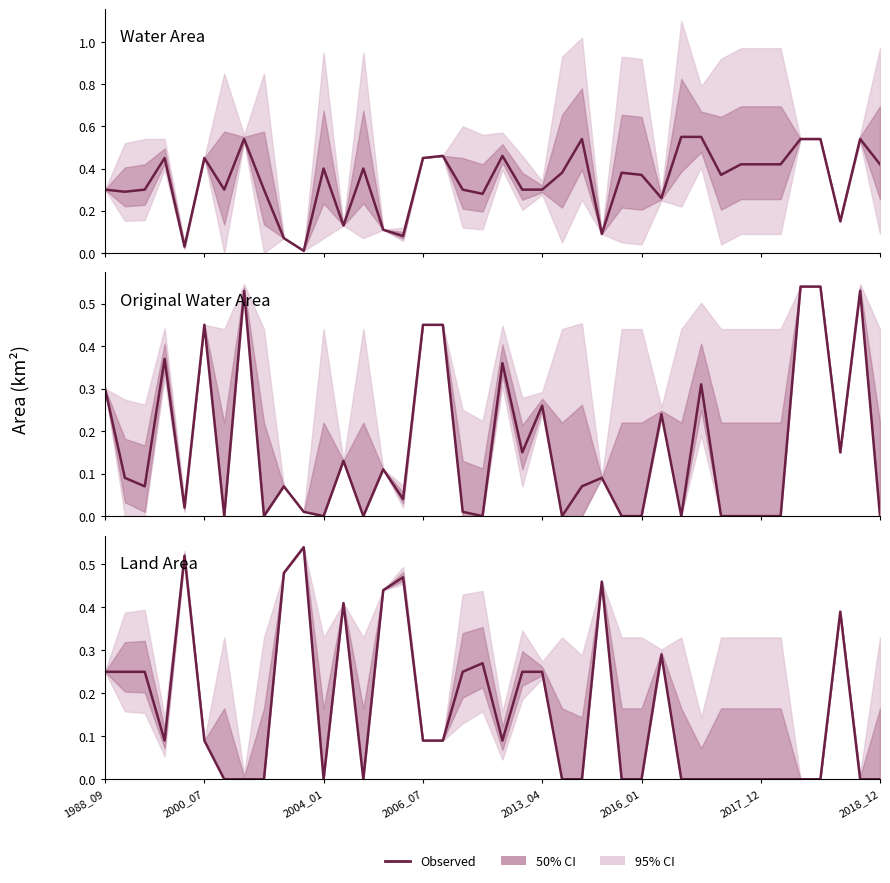

Is it true that Water Area equals 0.5 at 2000_07?

False